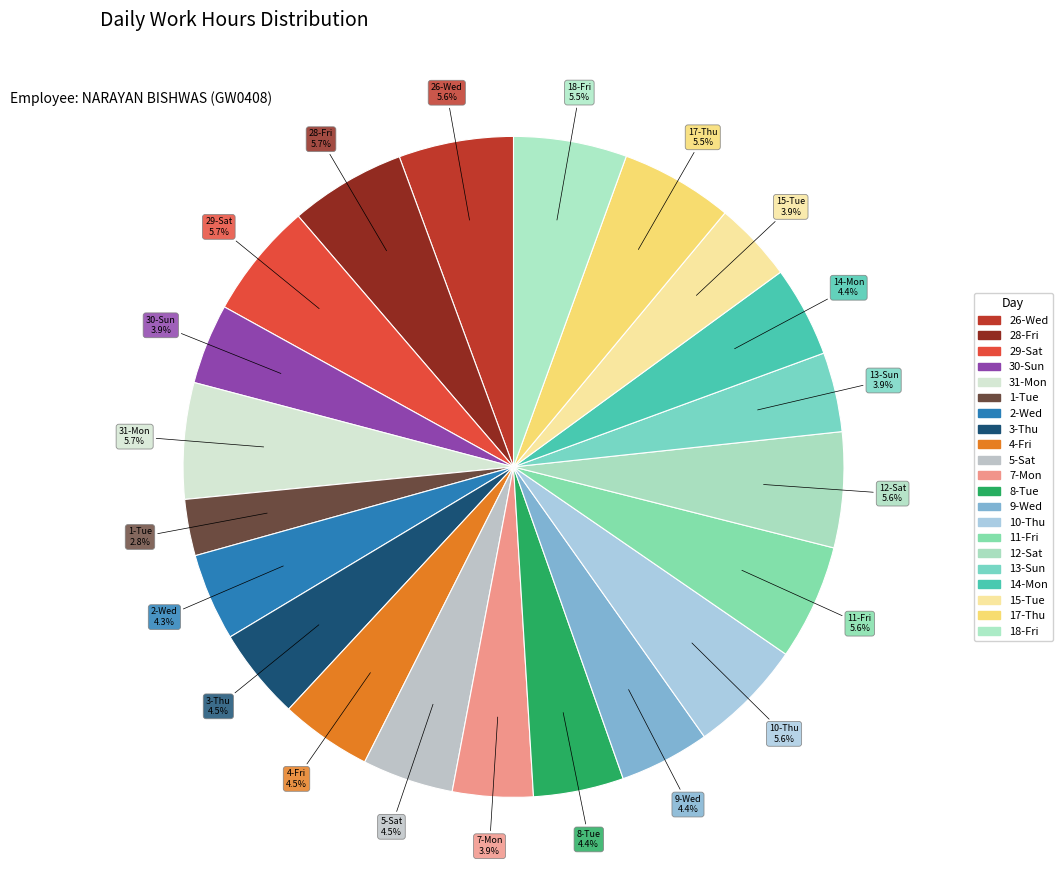

How many segments does this pie chart have?

21